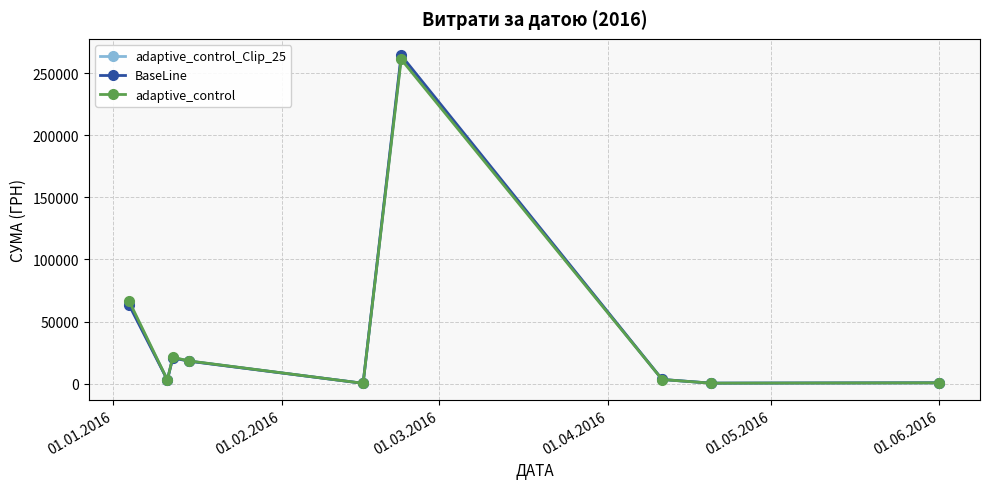

Which series has the largest range (max minus min)?

BaseLine